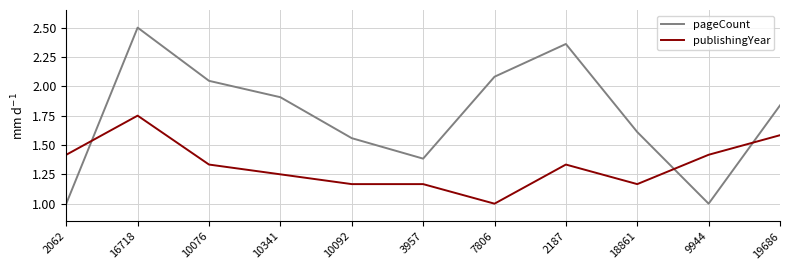

List the series in order of their peak value, highest first.

pageCount, publishingYear